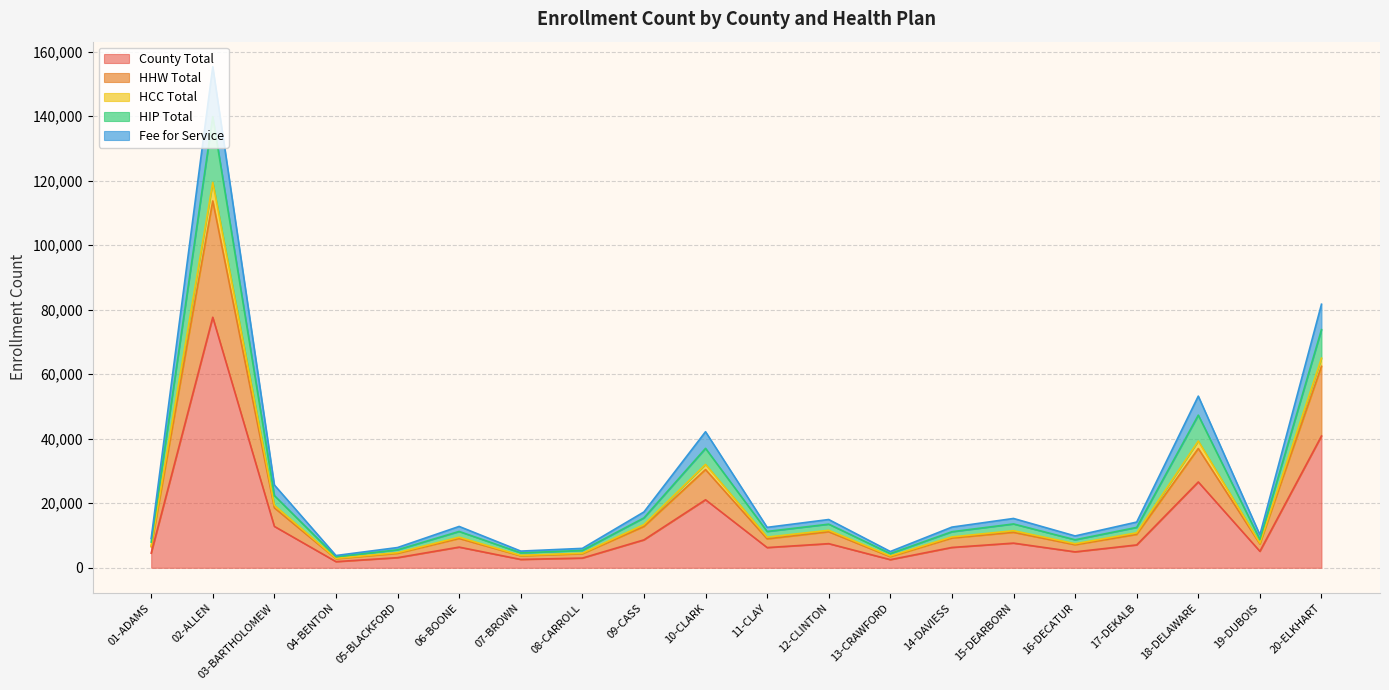

What is the difference between the highest and lowest values at 07-BROWN?

2590